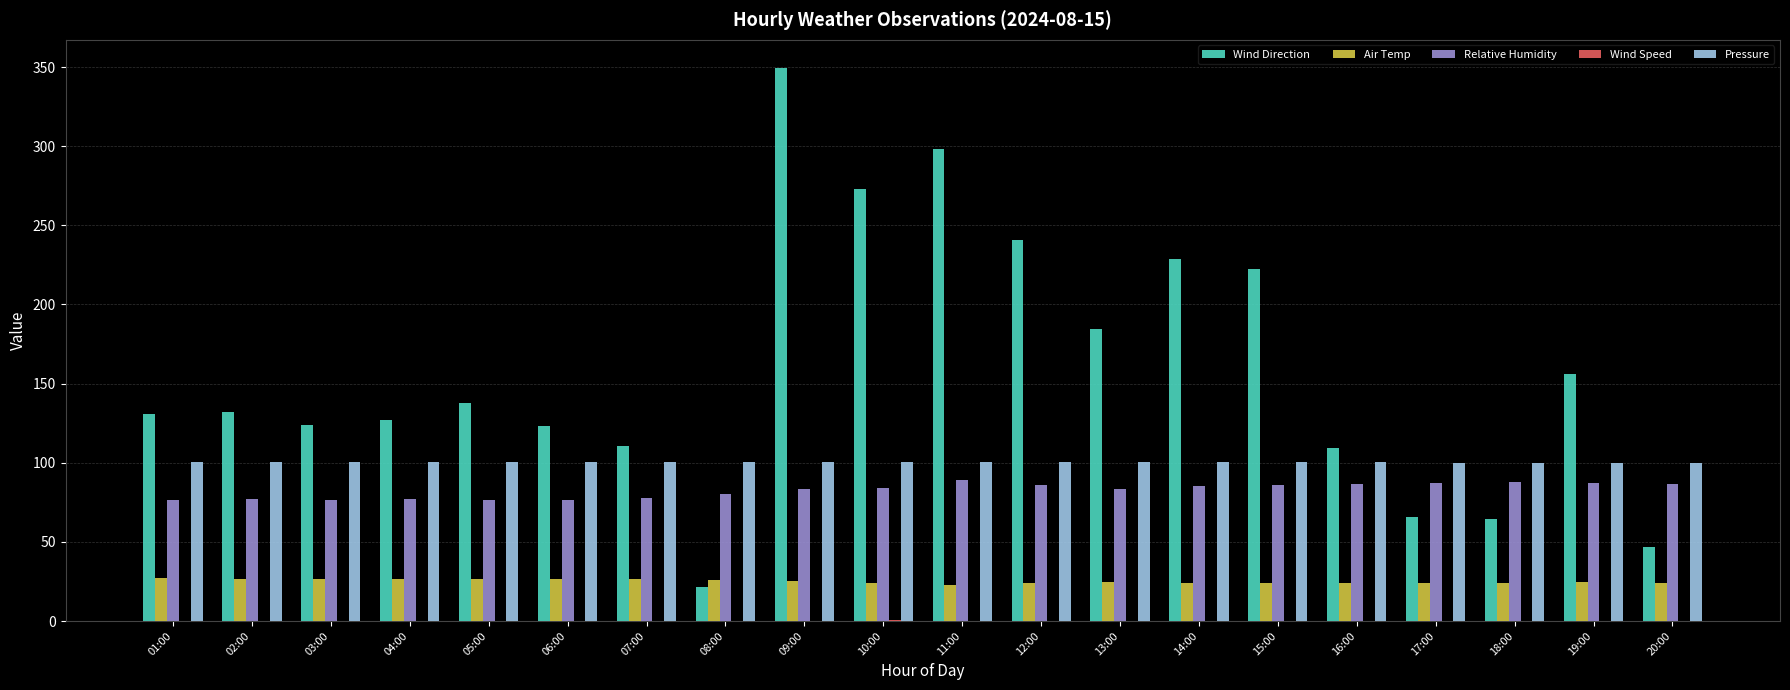

Are the bars grouped side by side (vs. stacked)?

Yes